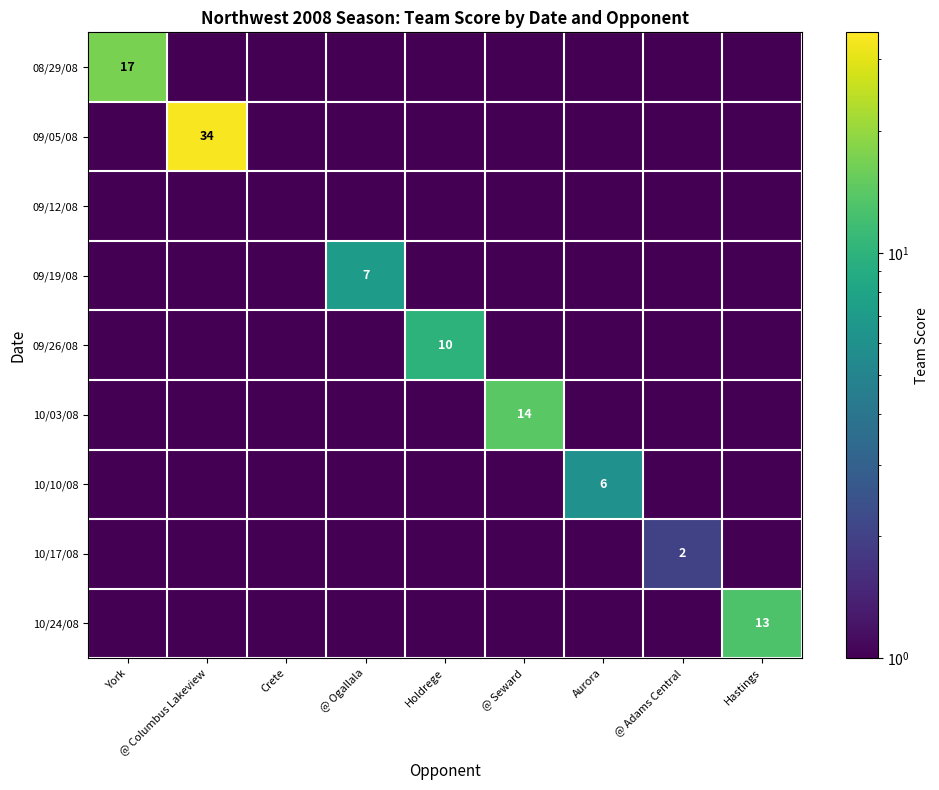

What is the spread (max minus min) of values at @ Columbus Lakeview?

33.5